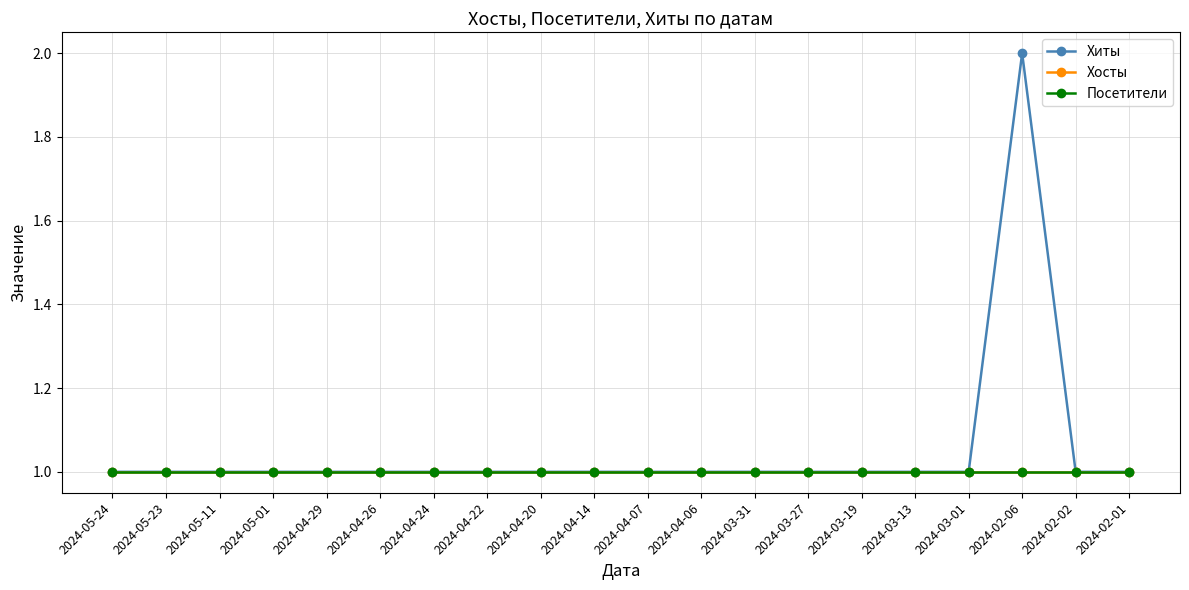

Is this an area chart (filled region under the line)?

No